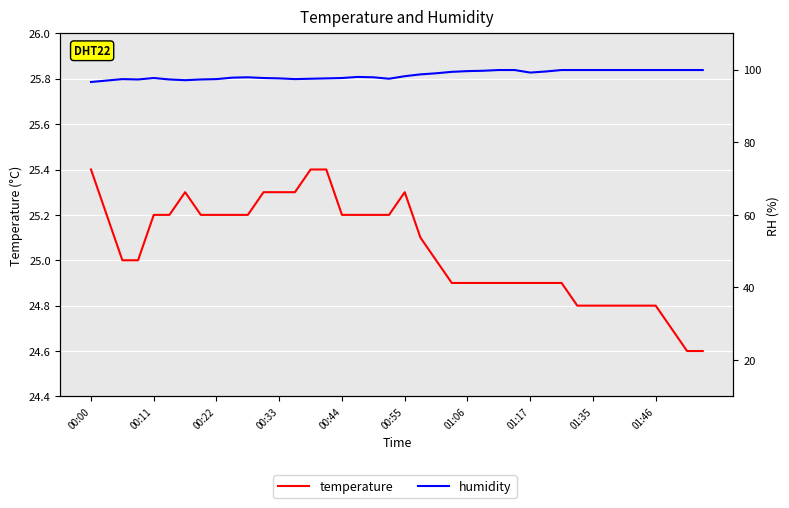

Rank the series by their average value, from highest to lowest.

humidity, temperature